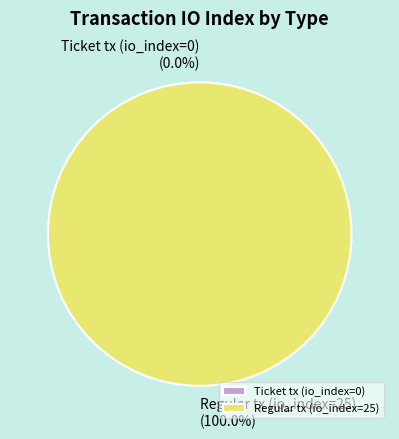

To the nearest percent, what is the difference between the Ticket tx (io_index=0) and Regular tx (io_index=25) slice percentages?

100%